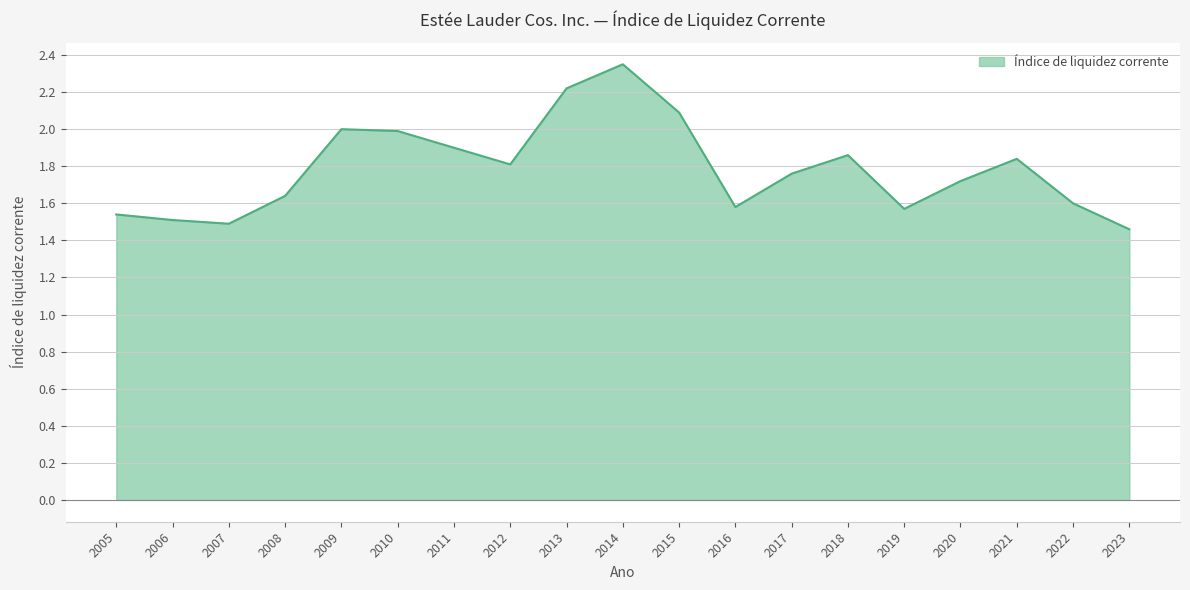

Which category has the highest value across all series?

2014